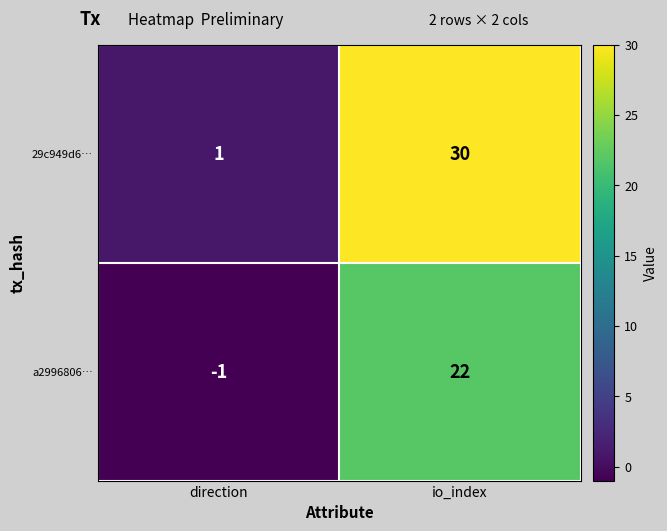

What is the greatest value displayed?

30